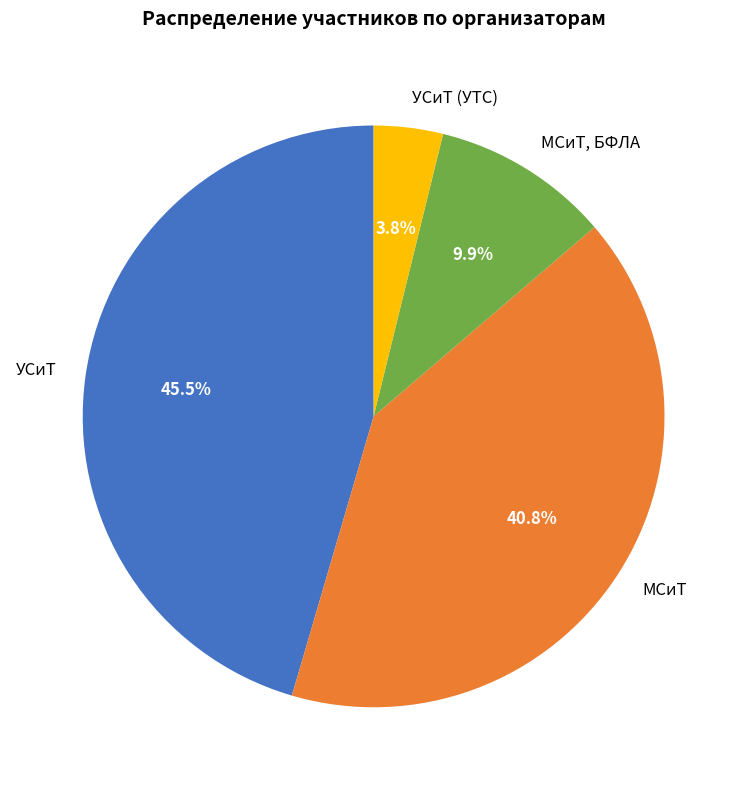

Does УСиТ represent more than half of the total?

No